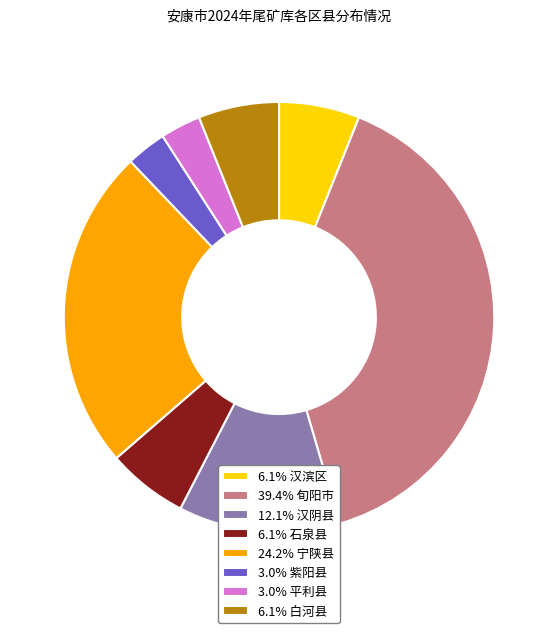

What is the ratio of the value at 24.2% 宁陕县 to the value at 3.0% 紫阳县?

8.0